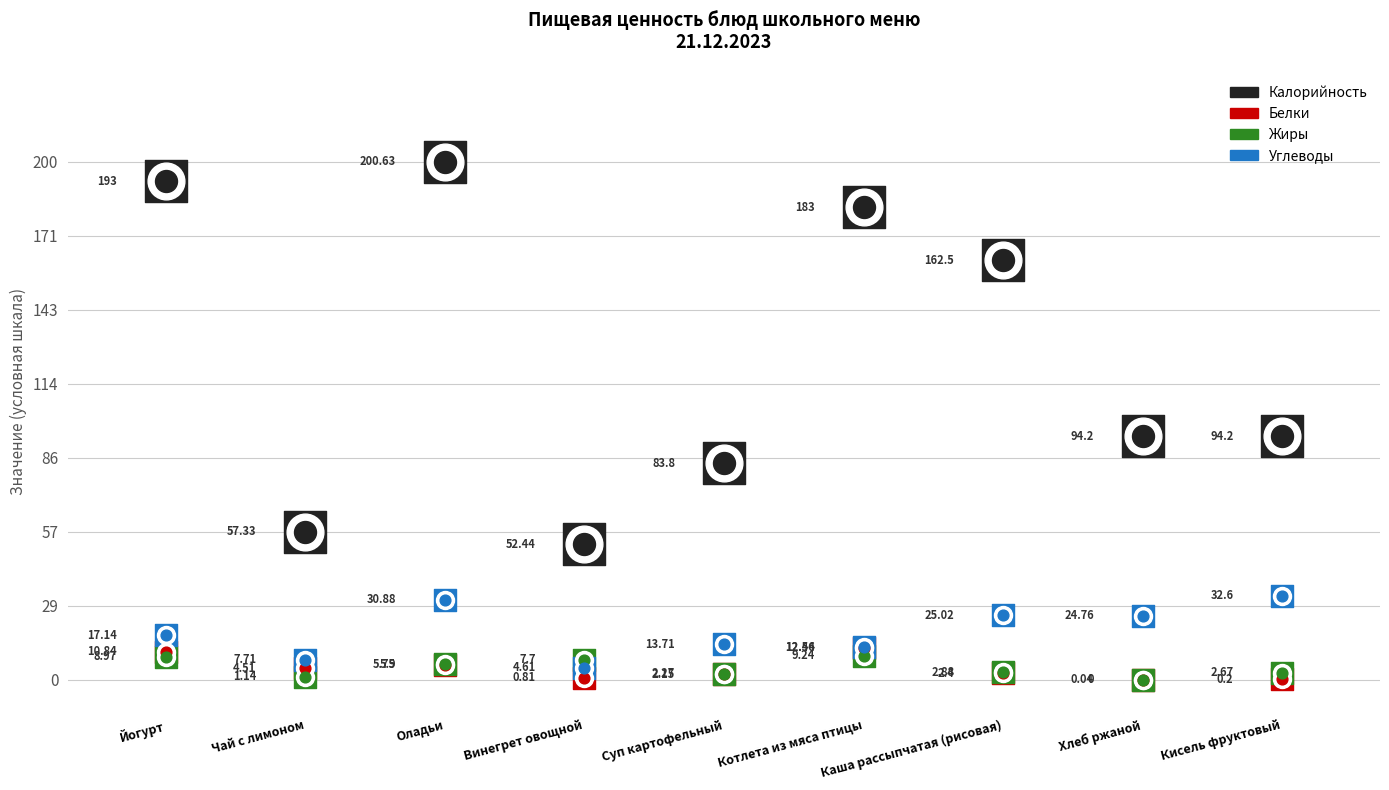

At which category is the sum across all series the highest?

Оладьи